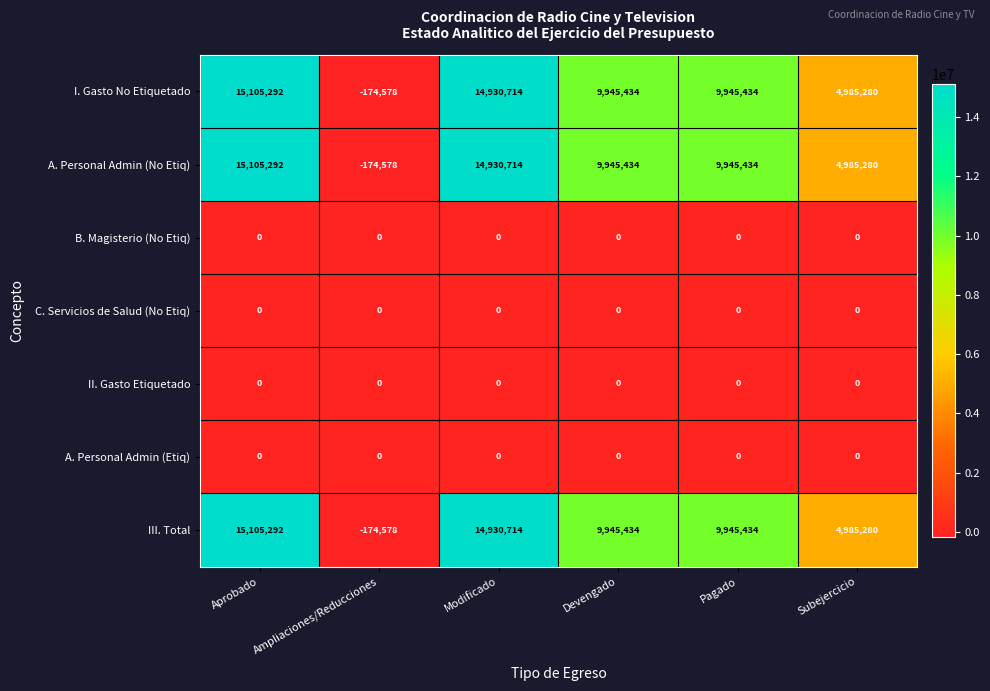

What is the maximum value shown in the chart?

15105292